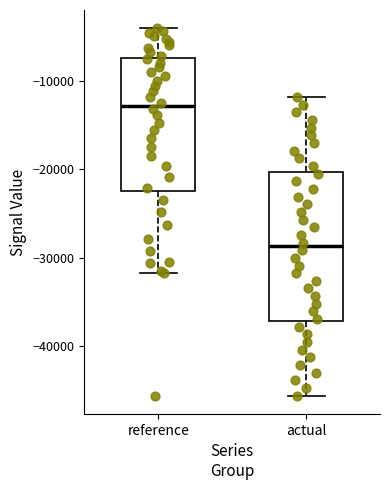

Which box has the lowest median line?

actual